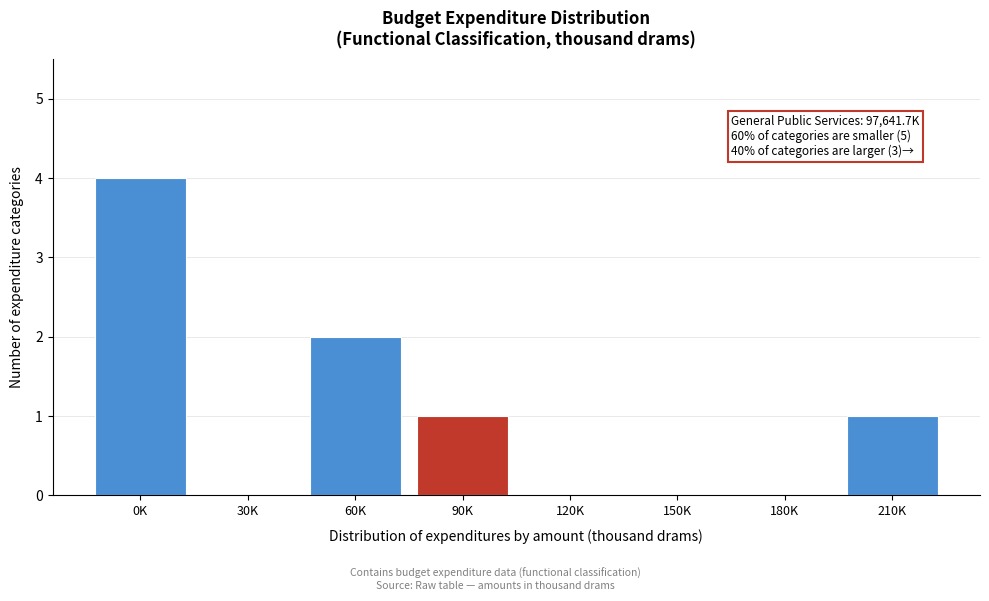

Reading left to right, extract all data points from this chart.

0K=4	30K=0	60K=2	90K=1	120K=0	150K=0	180K=0	210K=1